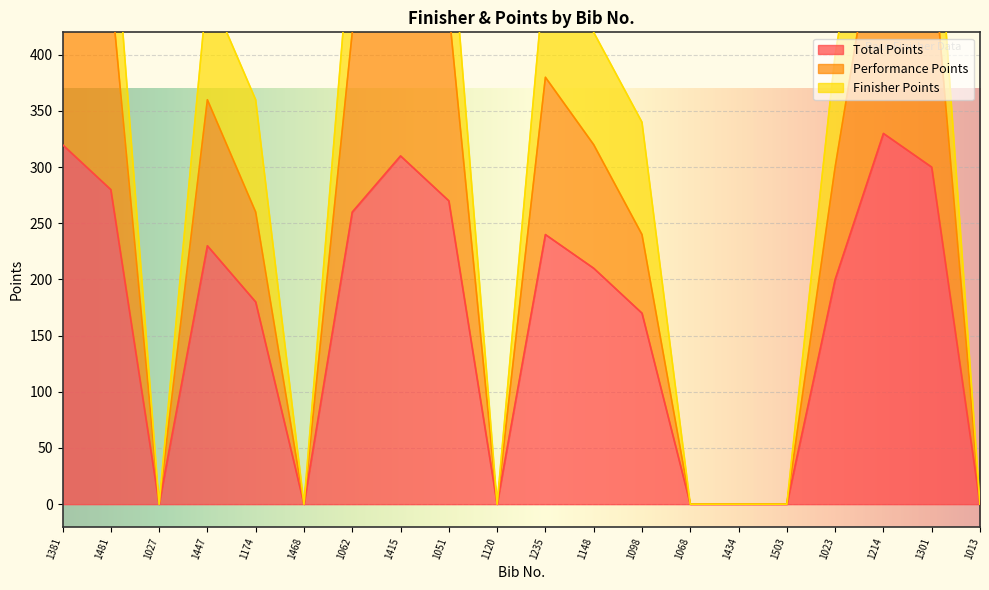

The value of Total Points at 1013 is 111. True or false?

False